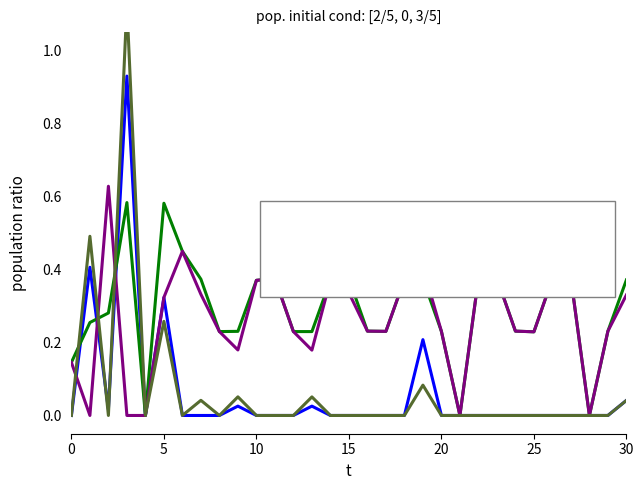

Reading left to right, list all the values displayed in this chart.

задолженность: 0.0	0.4	0.0	0.9	0.0	0.3	0.0	0.0	0.0	0.0	0.0	0.0	0.0	0.0	0.0	0.0	0.0	0.0	0.0	0.2	0.0	0.0	0.0	0.0	0.0	0.0	0.0	0.0	0.0	0.0	0.0
начислено: 0.1	0.3	0.3	0.6	0.0	0.6	0.4	0.4	0.2	0.2	0.4	0.4	0.2	0.2	0.4	0.4	0.2	0.2	0.4	0.4	0.2	0.0	0.4	0.4	0.2	0.2	0.4	0.4	0.0	0.2	0.4
уплачено: 0.1	0.0	0.6	0.0	0.0	0.3	0.4	0.3	0.2	0.2	0.4	0.4	0.2	0.2	0.4	0.3	0.2	0.2	0.4	0.4	0.2	0.0	0.4	0.4	0.2	0.2	0.4	0.4	0.0	0.2	0.3
задолженность (пени): 0.0	0.5	0.0	1.1	0.0	0.3	0.0	0.0	0.0	0.1	0.0	0.0	0.0	0.1	0.0	0.0	0.0	0.0	0.0	0.1	0.0	0.0	0.0	0.0	0.0	0.0	0.0	0.0	0.0	0.0	0.0